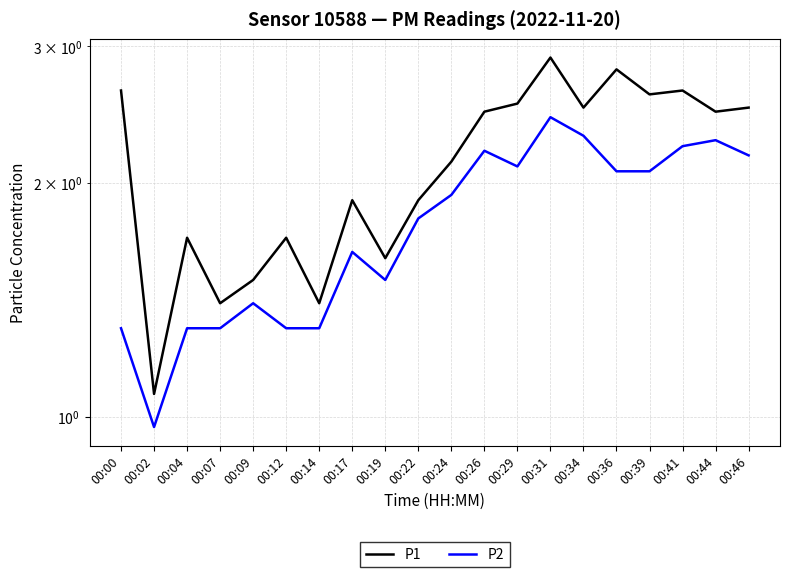

Between 00:14 and 00:44, which series saw the biggest shift?

P1